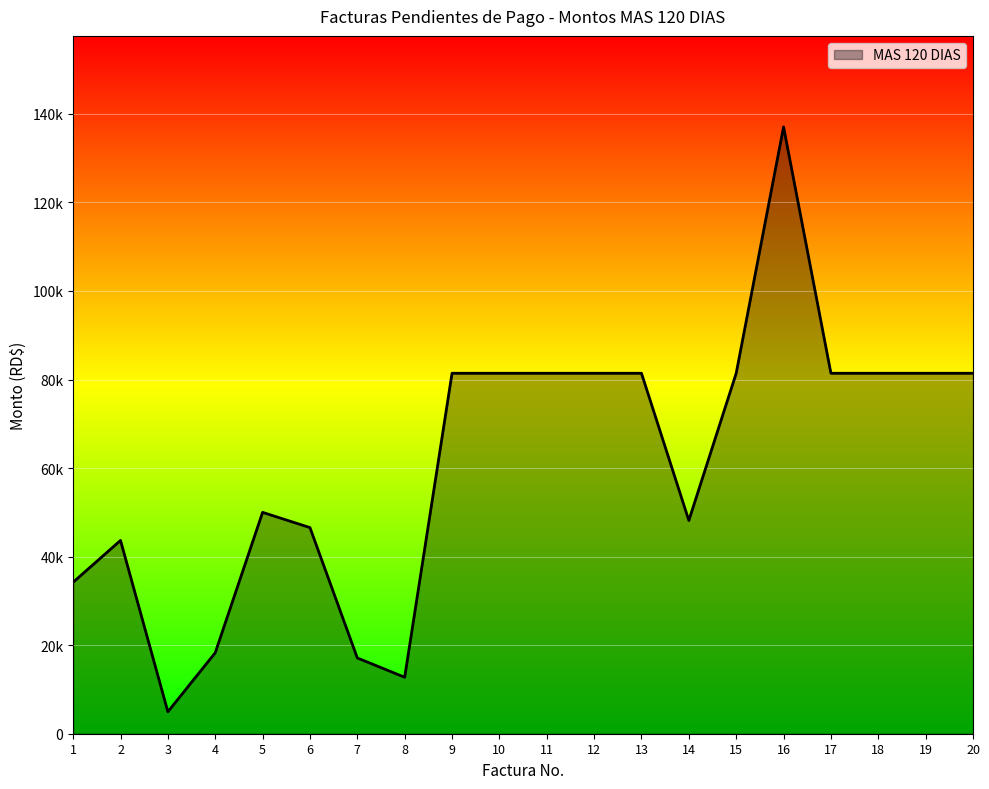

Is this an area chart (filled region under the line)?

Yes